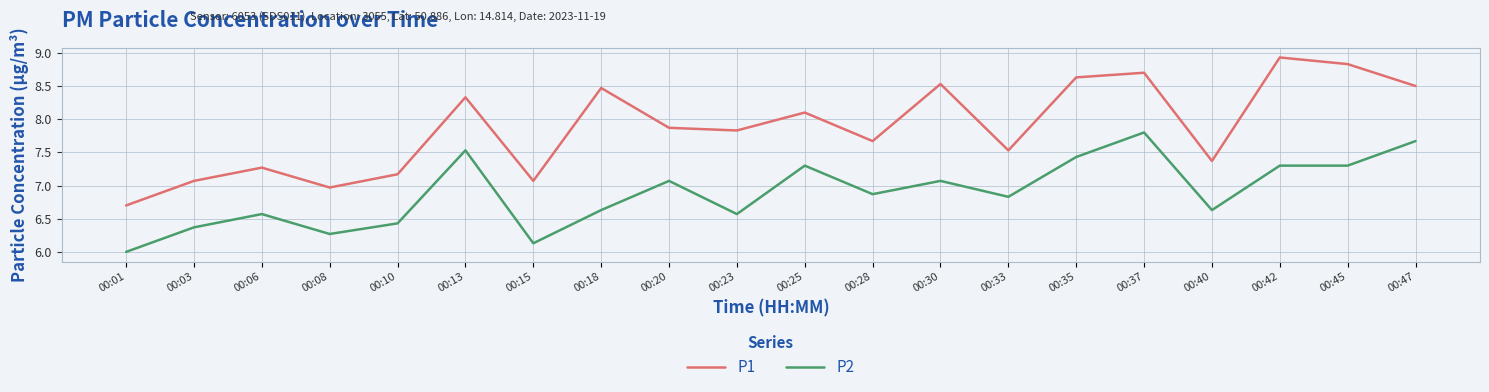

Reading left to right, transcribe all the data shown in this chart.

P1: 00:01=6.7	00:03=7.1	00:06=7.3	00:08=7.0	00:10=7.2	00:13=8.3	00:15=7.1	00:18=8.5	00:20=7.9	00:23=7.8	00:25=8.1	00:28=7.7	00:30=8.5	00:33=7.5	00:35=8.6	00:37=8.7	00:40=7.4	00:42=8.9	00:45=8.8	00:47=8.5
P2: 00:01=6.0	00:03=6.4	00:06=6.6	00:08=6.3	00:10=6.4	00:13=7.5	00:15=6.1	00:18=6.6	00:20=7.1	00:23=6.6	00:25=7.3	00:28=6.9	00:30=7.1	00:33=6.8	00:35=7.4	00:37=7.8	00:40=6.6	00:42=7.3	00:45=7.3	00:47=7.7